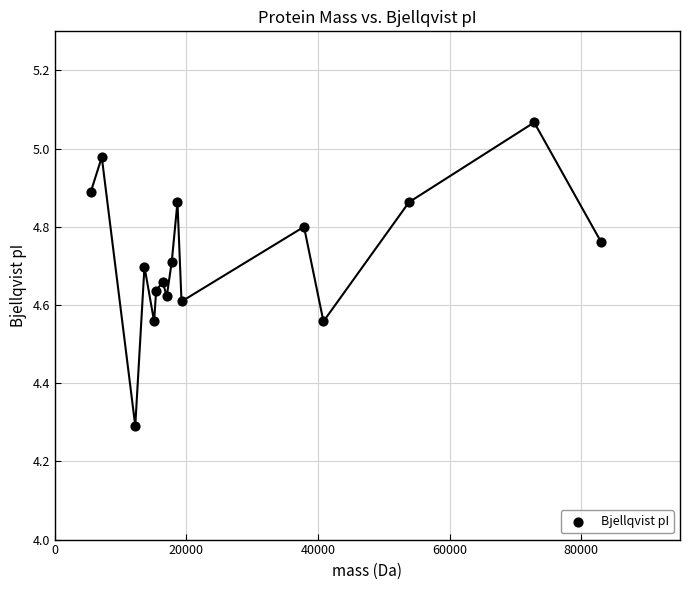

What is the range of Y values (max minus min)?

0.8